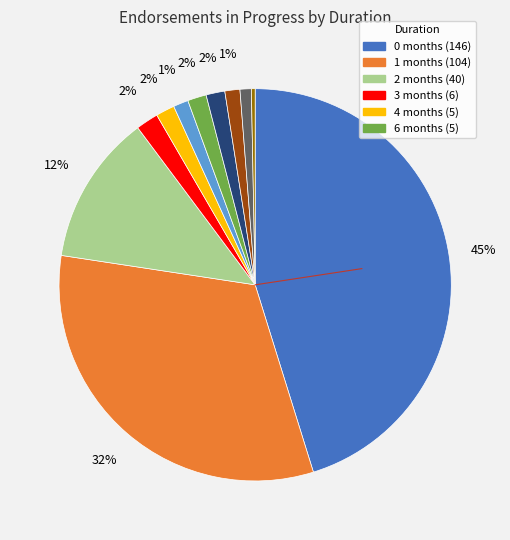

To the nearest percent, what is the difference between the largest and smallest slice percentages?

45%